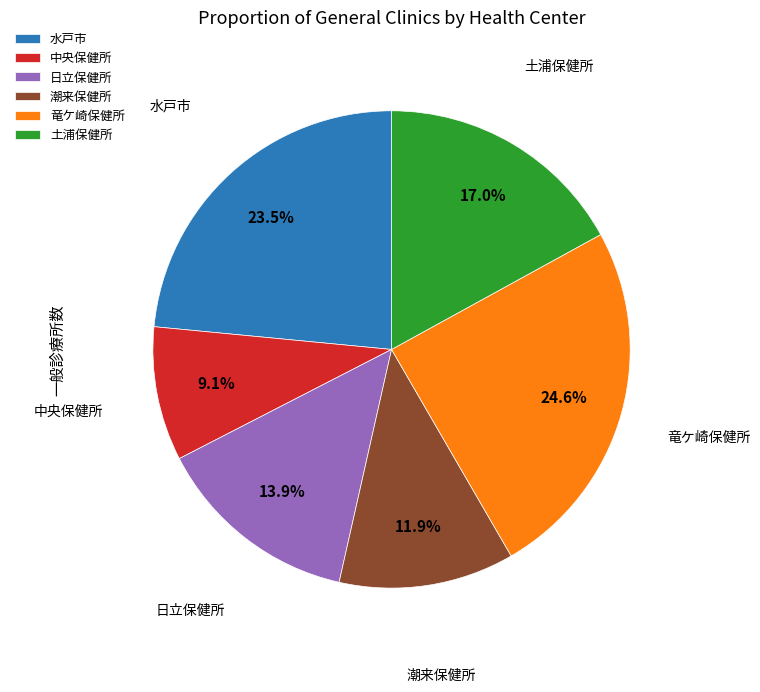

To the nearest percent, what is the combined percentage of 水戸市 and 竜ケ崎保健所?

48%